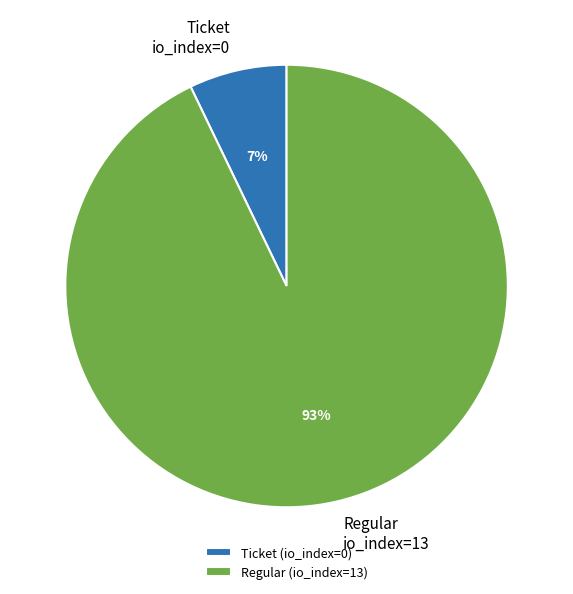

To the nearest percent, what portion does Regular io_index=13 represent?

93%